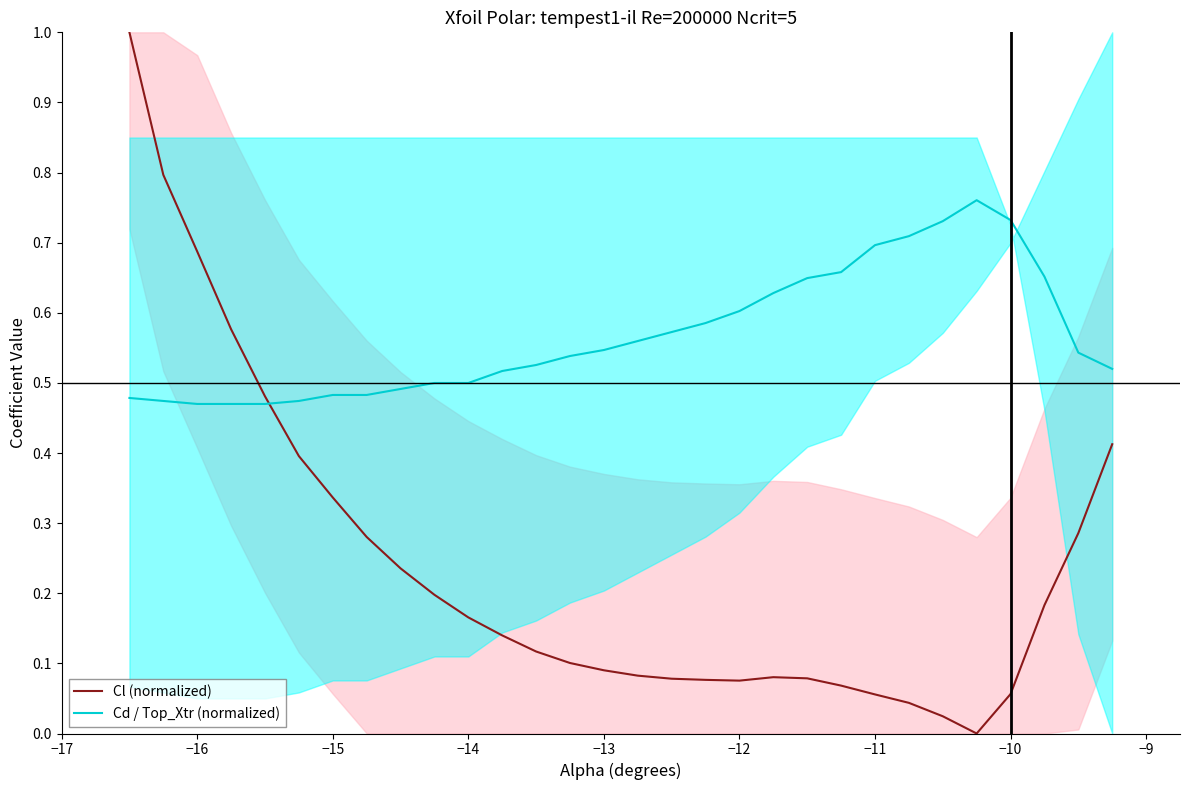

How many intersections are there between Cl (normalized) and Cd / Top_Xtr (normalized)?

1